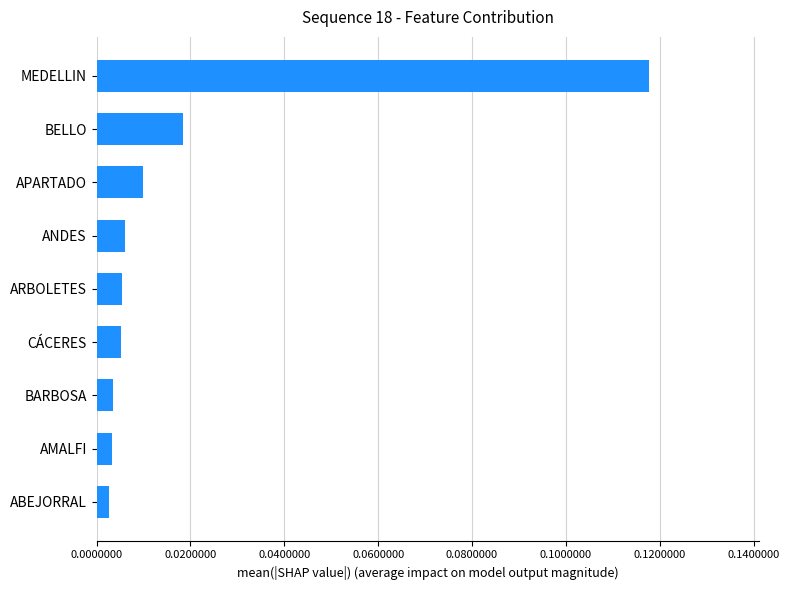

What is the change in value from BARBOSA to MEDELLIN?

+0.1